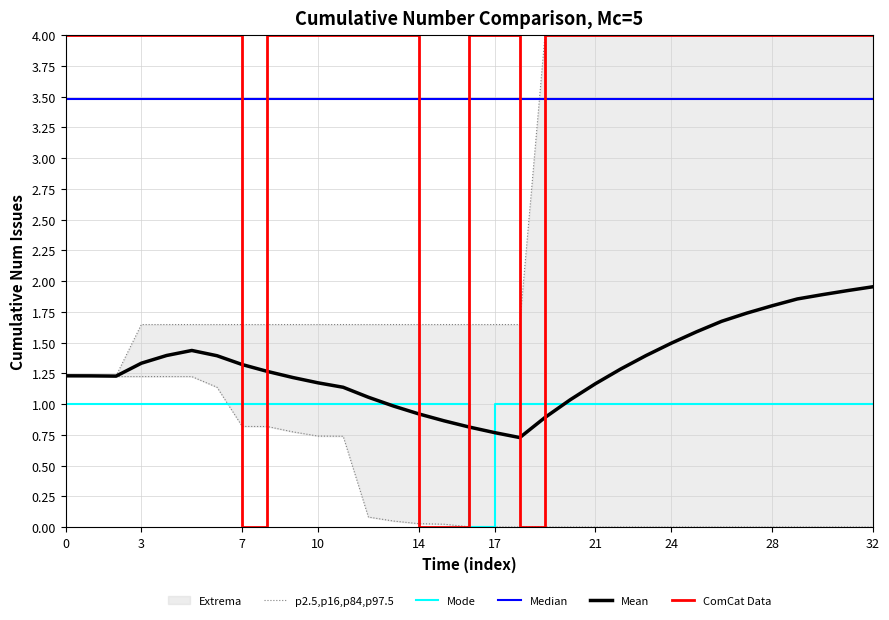

Reading left to right, transcribe all the data shown in this chart.

4	4	4	4	4	4	4	0	4	4	4	4	4	4	0	0	4	4	0	4	4	4	4	4	4	4	4	4	4	4	4	4	4